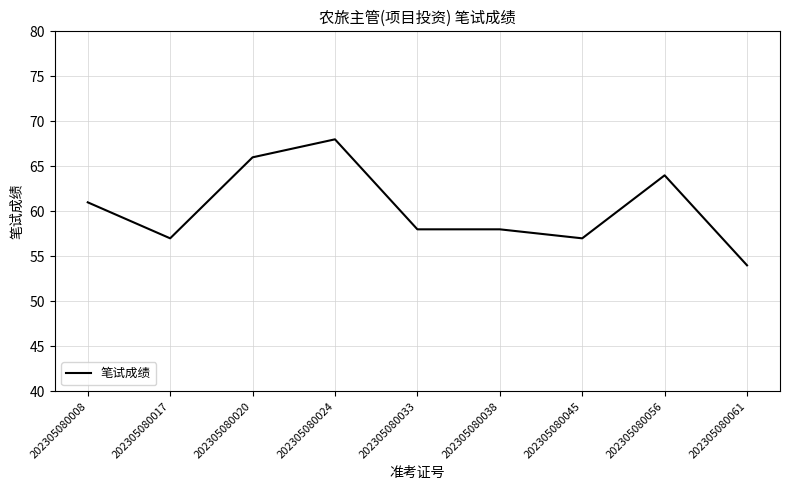

Read the value at 202305080020, to the nearest 5.

65